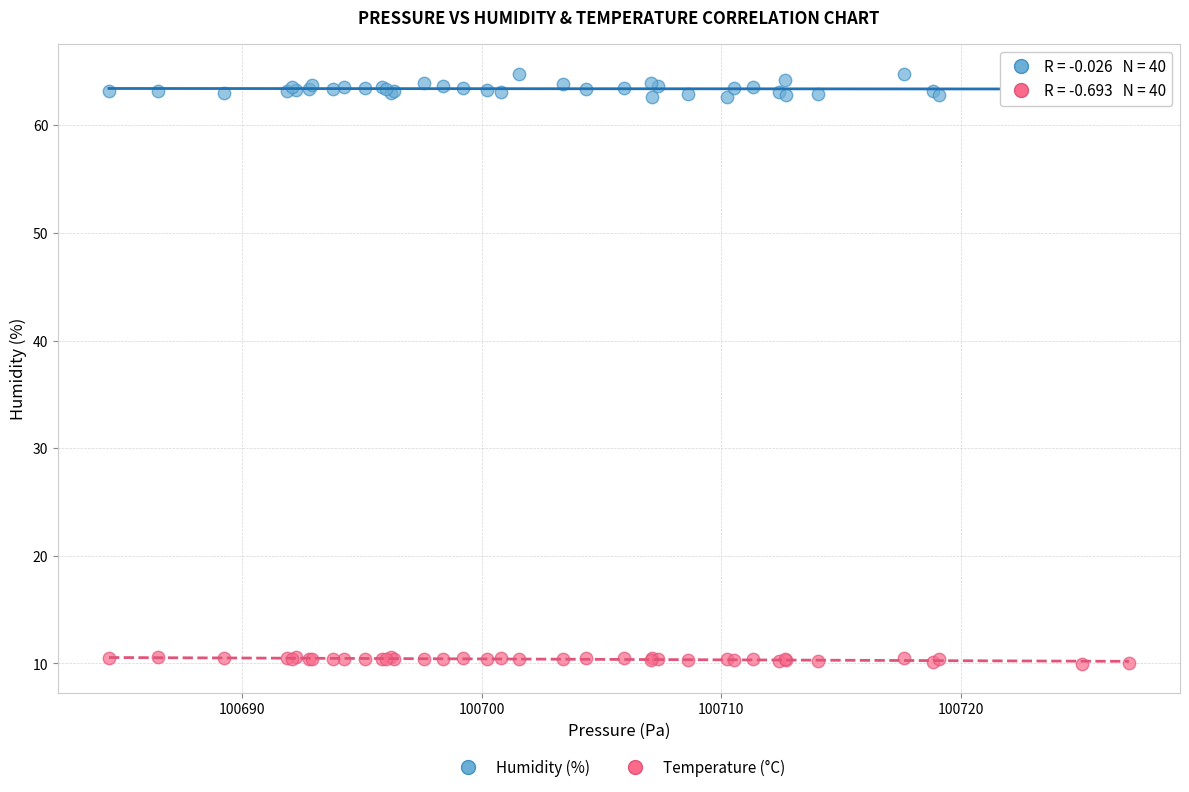

Which series contains the highest Y value?

Humidity (%)